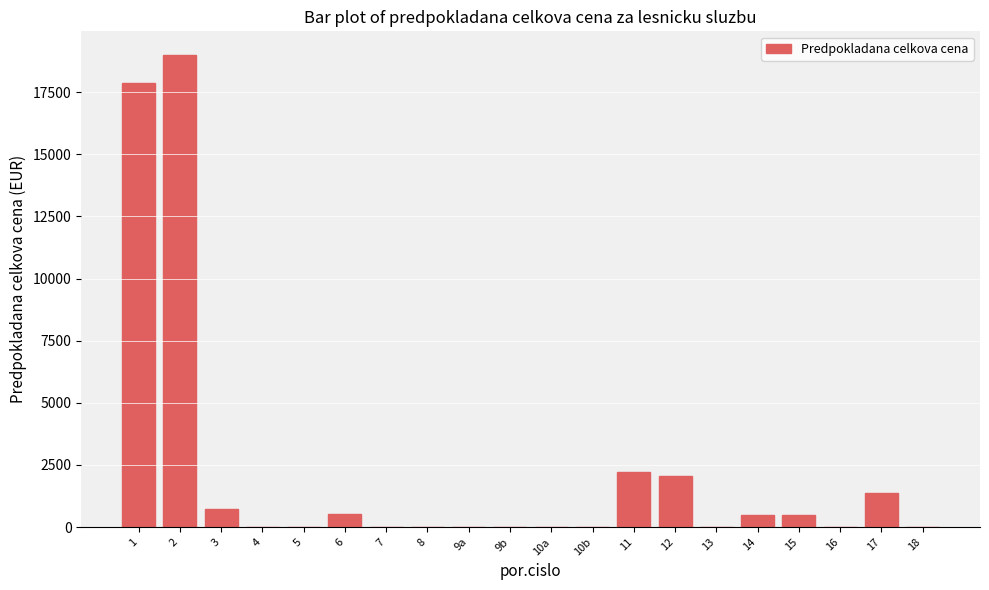

True or false: the data shows 1375.0 at 17.

True